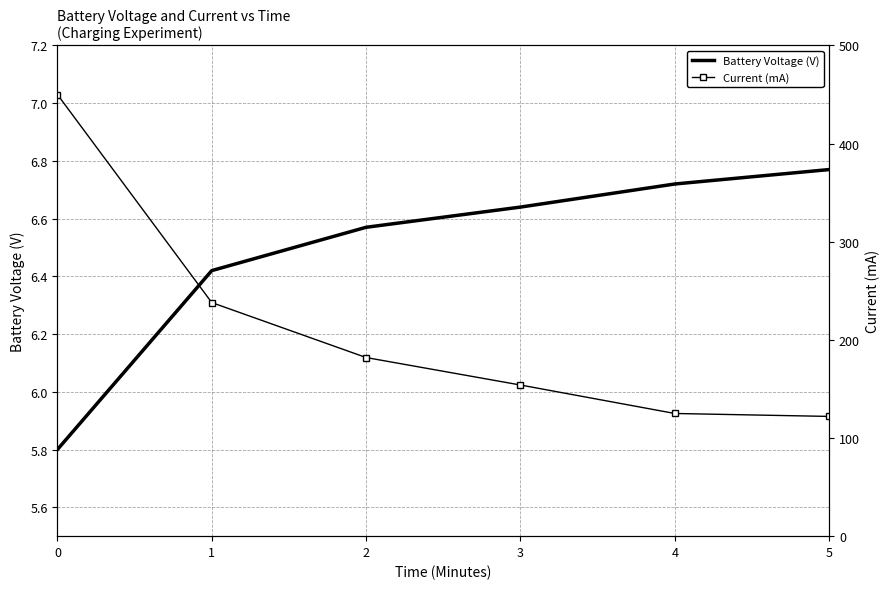

Rank the categories by Current (mA) value from highest to lowest.

0, 1, 2, 3, 4, 5